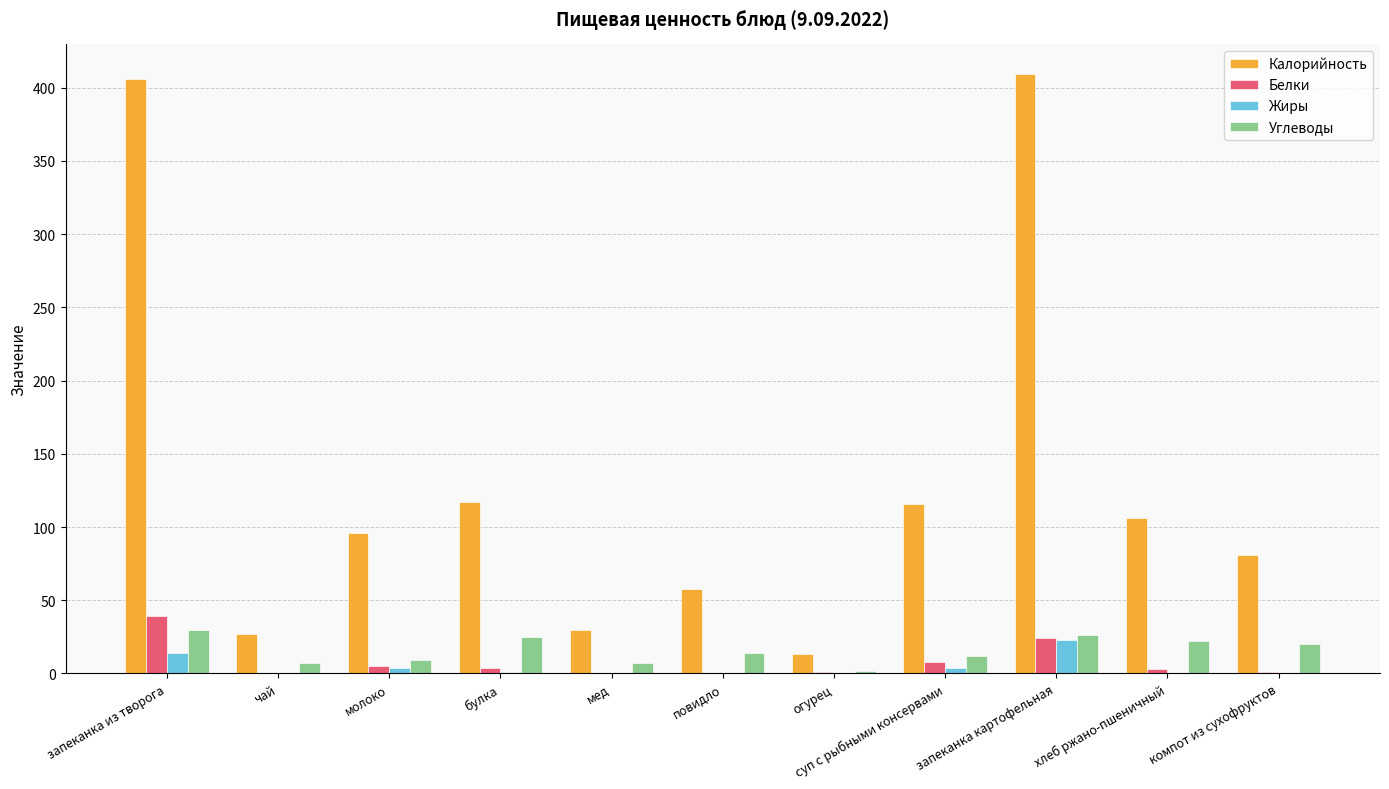

Which series has the largest range (max minus min)?

Калорийность